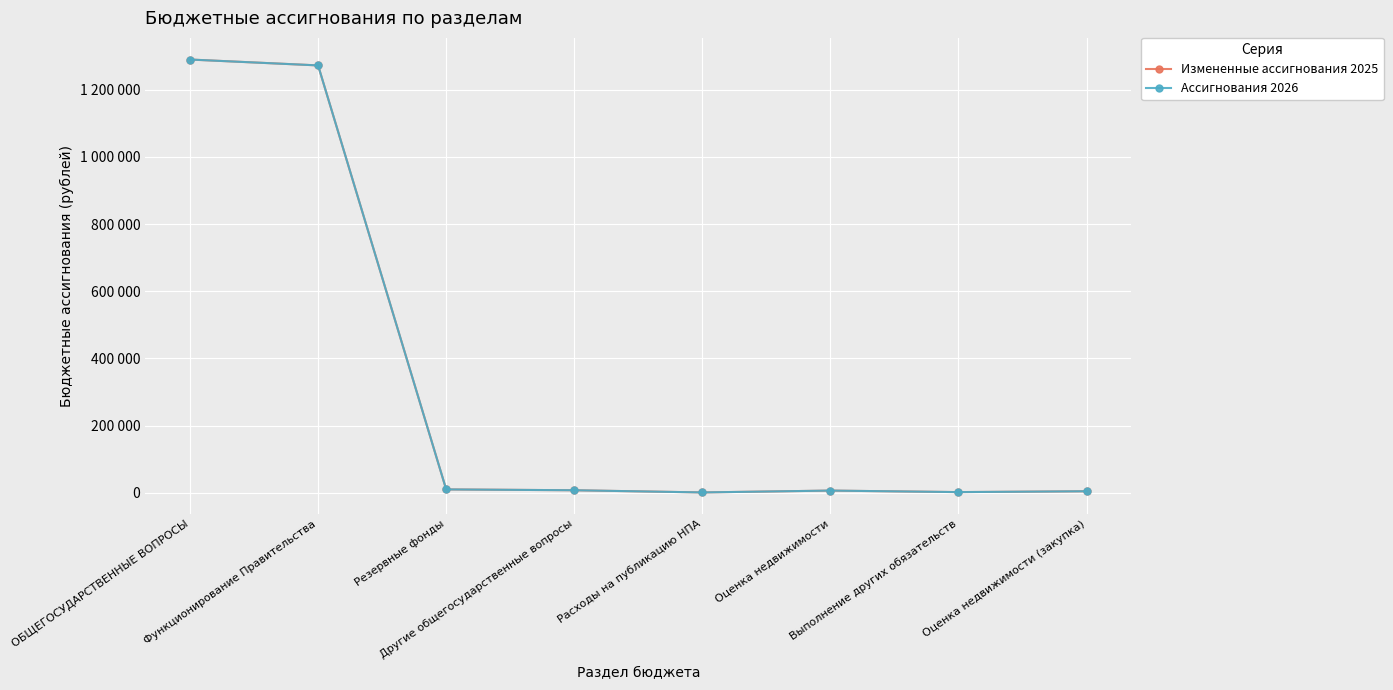

At which category is the sum across all series the highest?

ОБЩЕГОСУДАРСТВЕННЫЕ ВОПРОСЫ